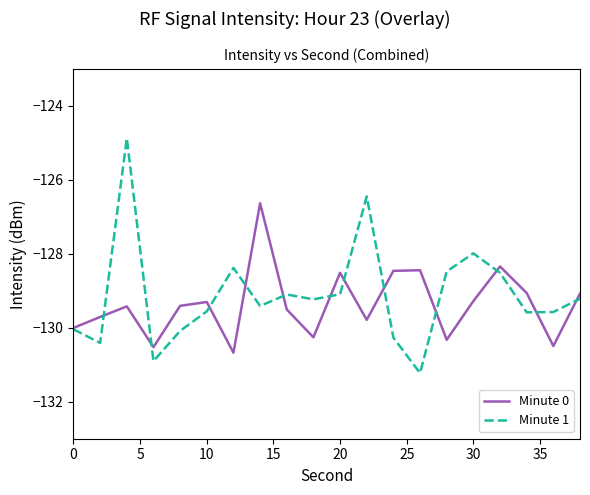

Which series has the largest range (max minus min)?

Minute 1